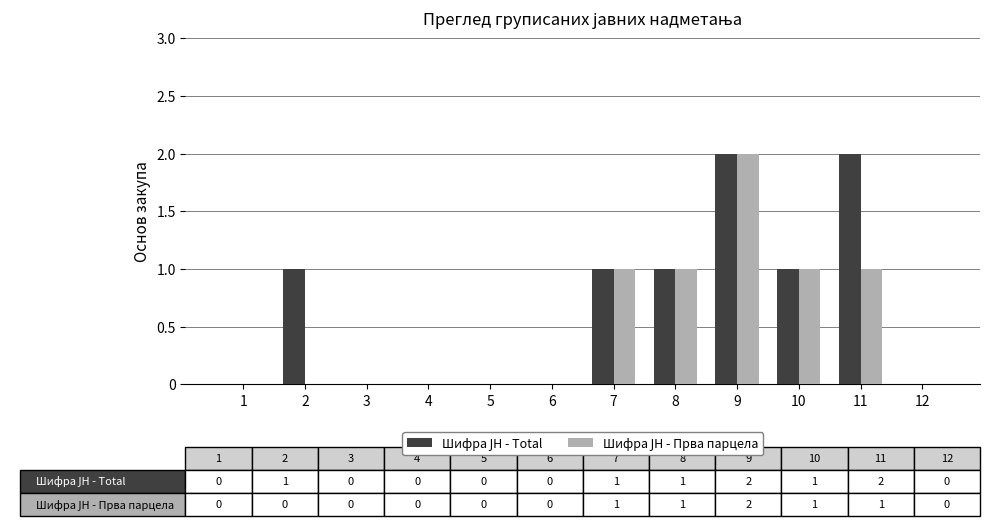

At which category is the sum across all series the highest?

9